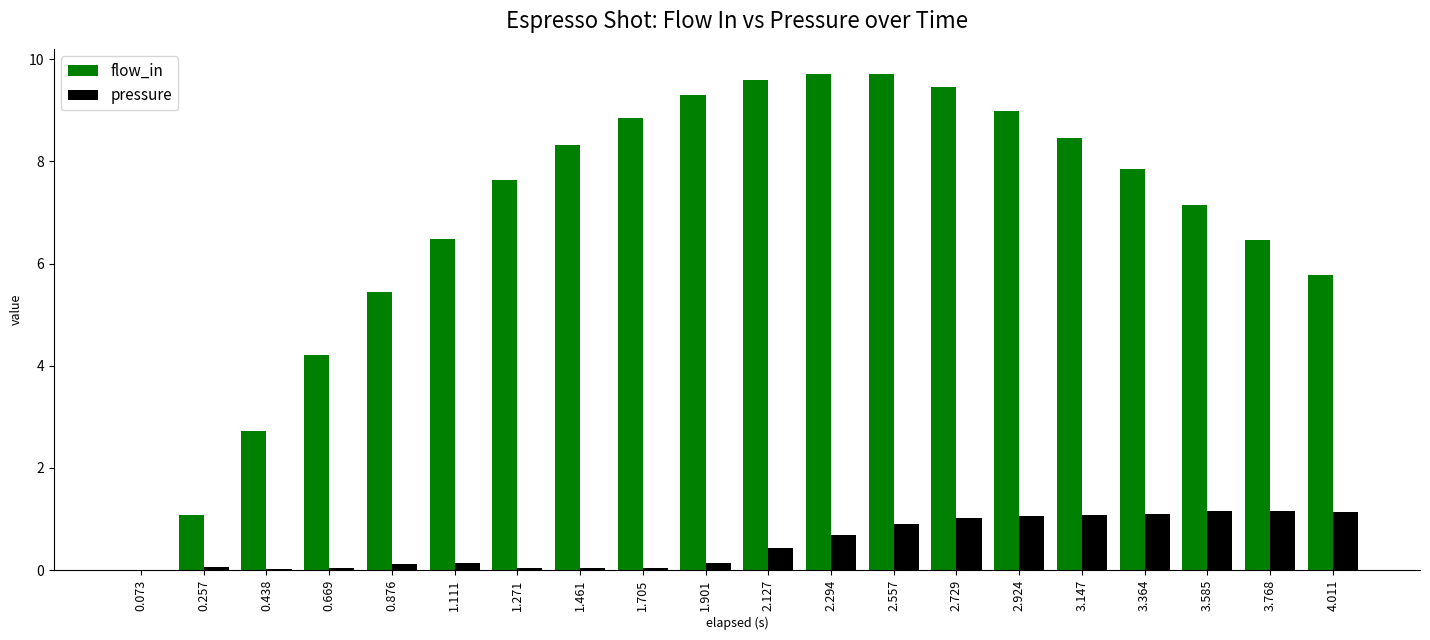

What is the maximum value shown in the chart?

9.7